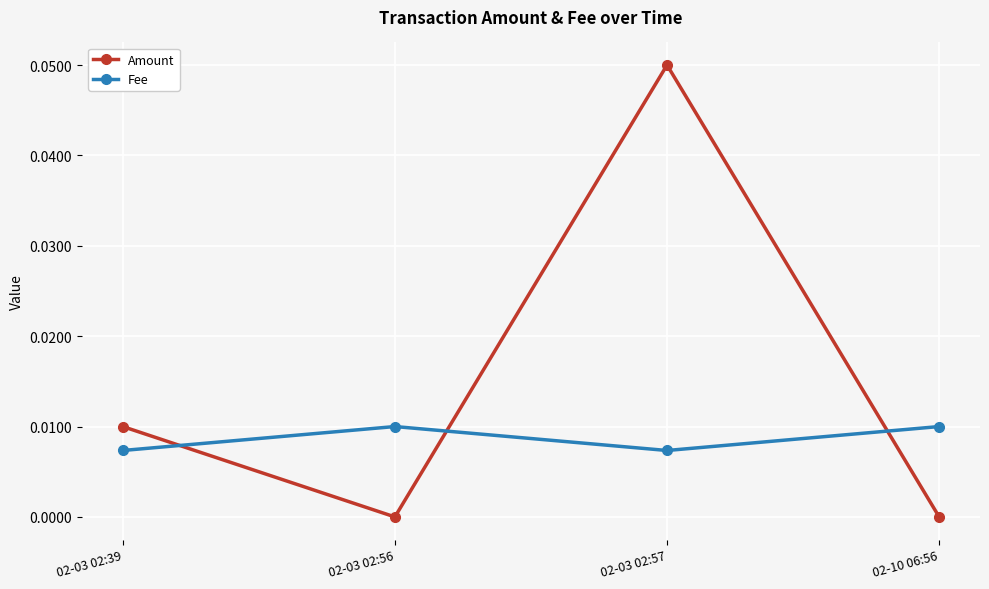

Rank the series by their maximum value, from highest to lowest.

Amount, Fee